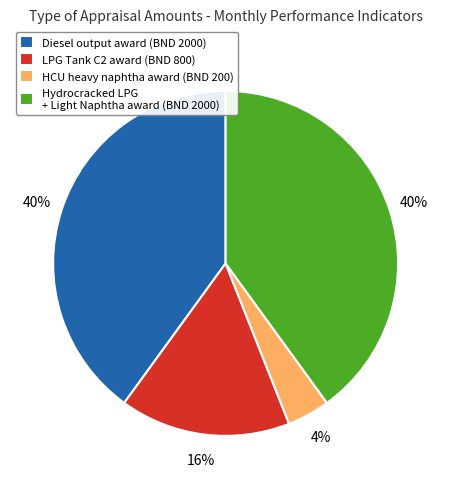

True or false: Diesel output award (BND 2000) accounts for 55% of the total.

False